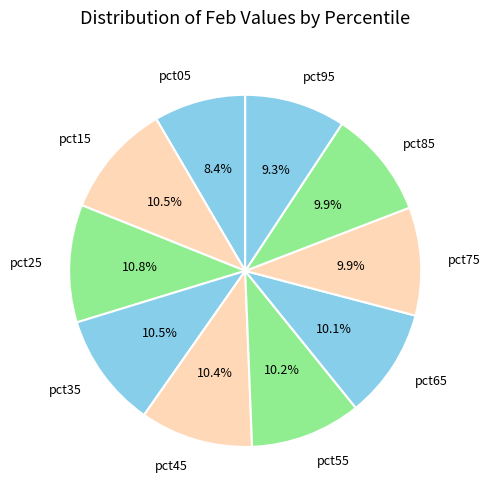

Is it true that pct25 is 26% of the pie?

False